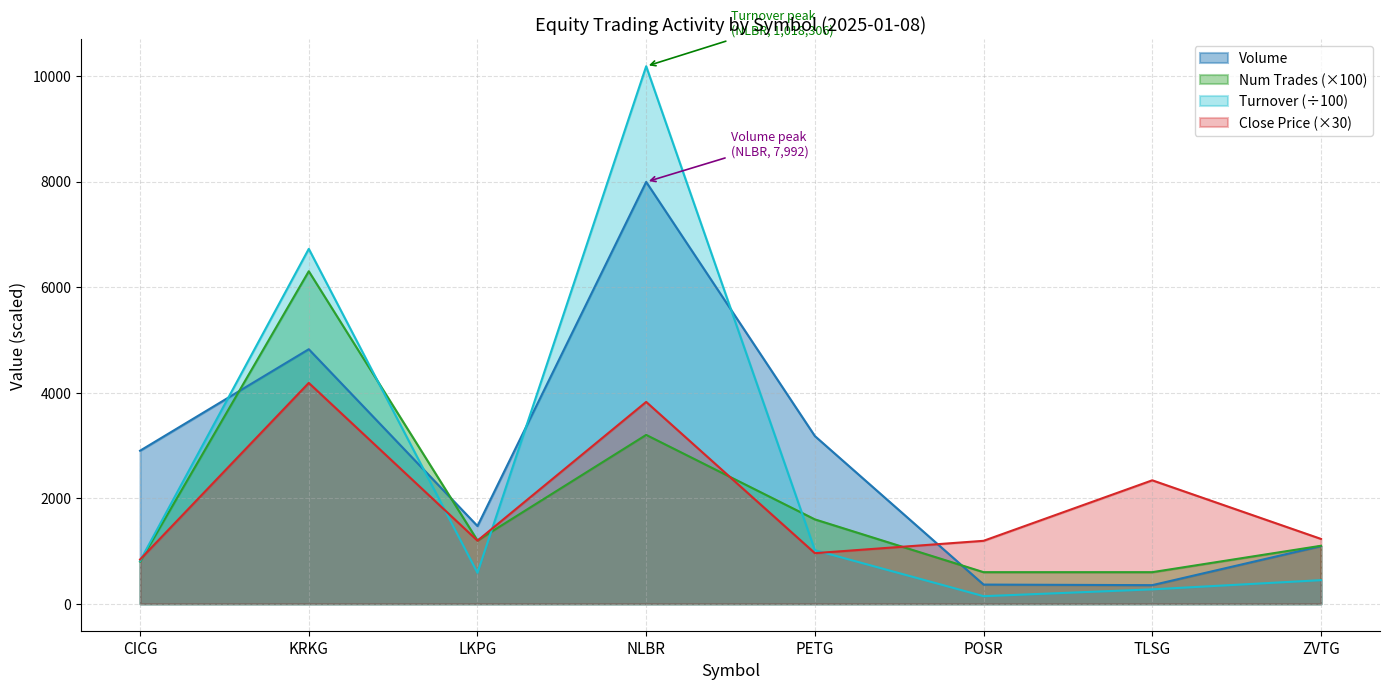

Rank the series by their maximum value, from highest to lowest.

Turnover (÷100), Volume, Num Trades (×100), Close Price (×30)